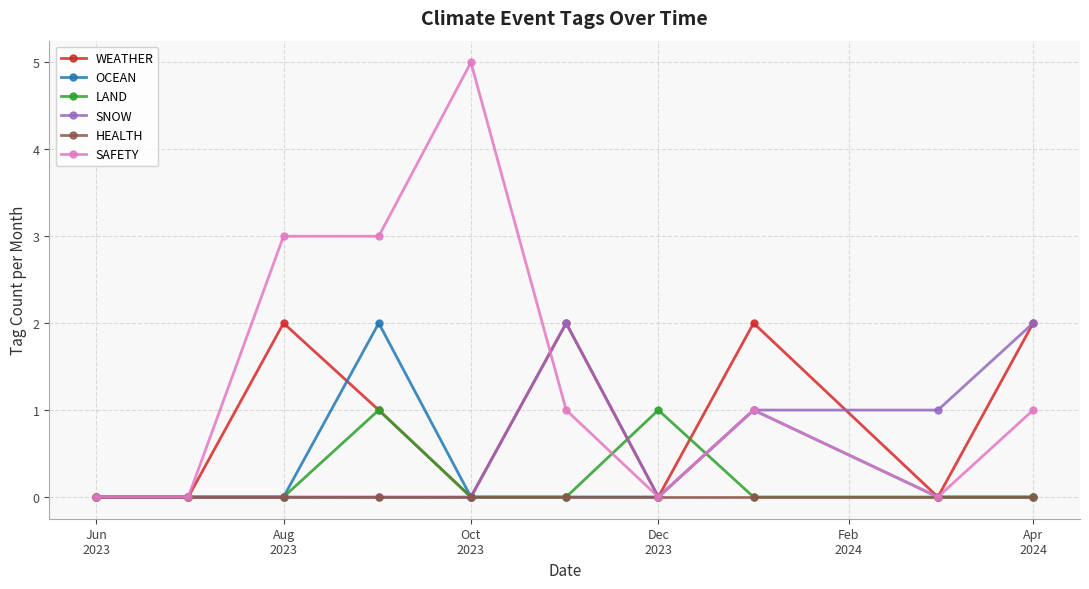

What is the value of the SAFETY point at the 10th from the left?

1